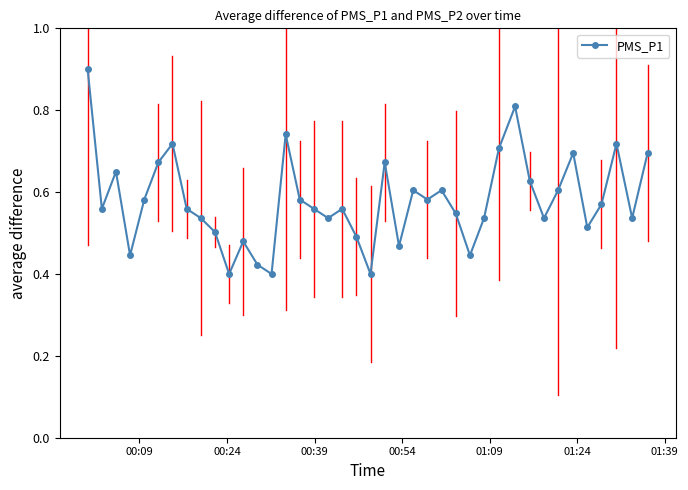

Count the values in the range 0 to 1.

40